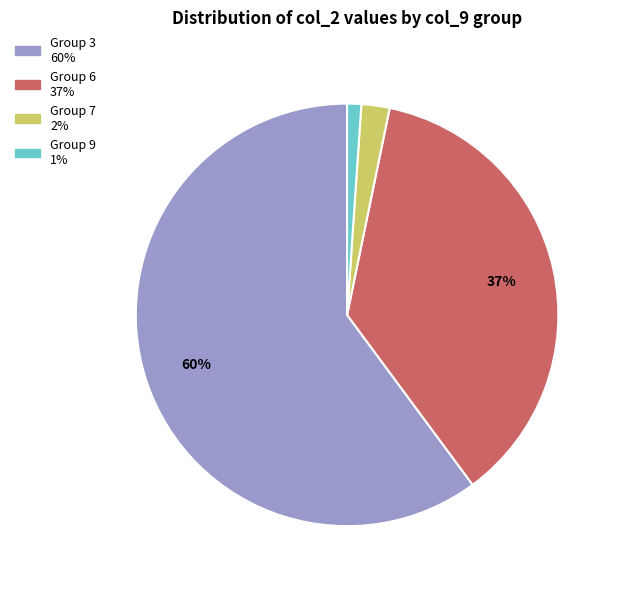

Is there a majority slice in this chart?

Yes